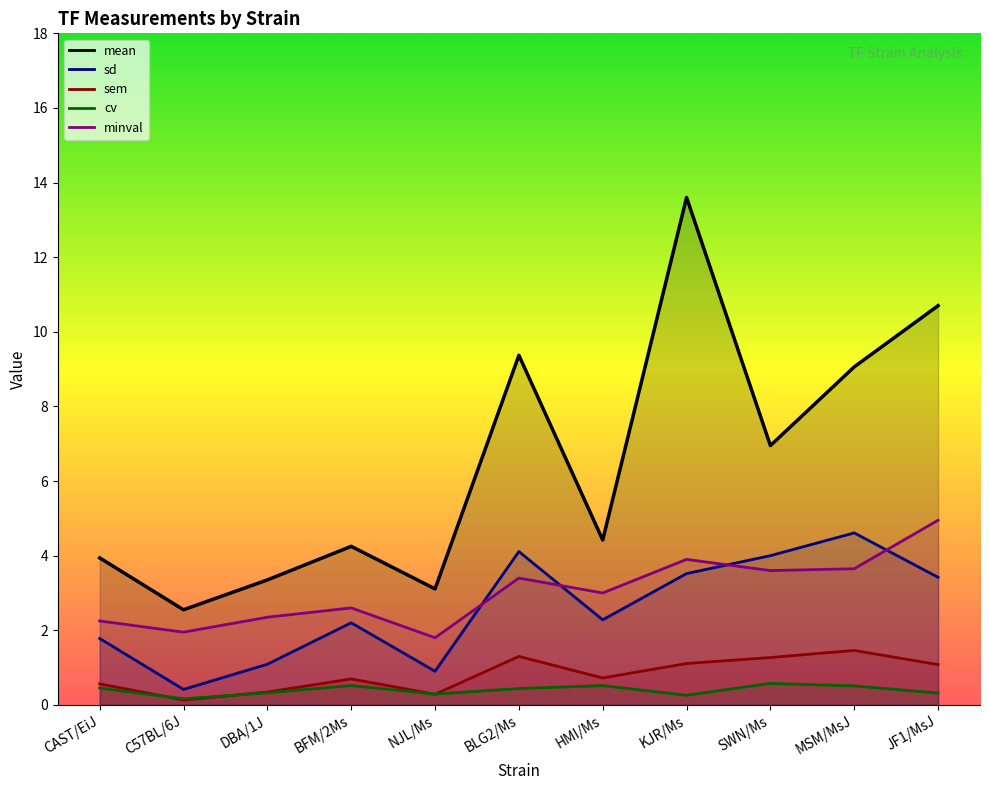

Which category has the highest value across all series?

KJR/Ms